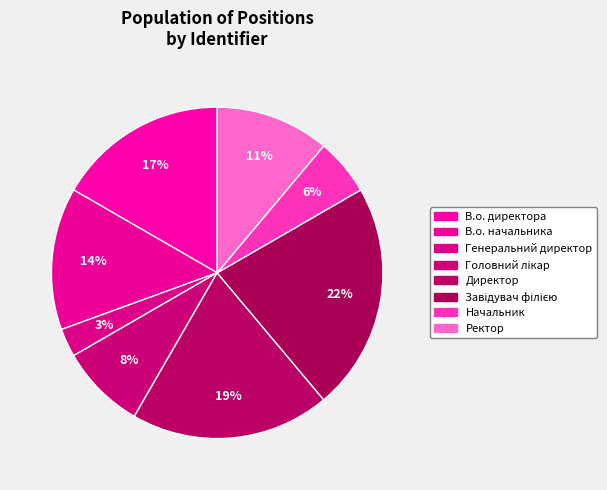

How many segments does this pie chart have?

8